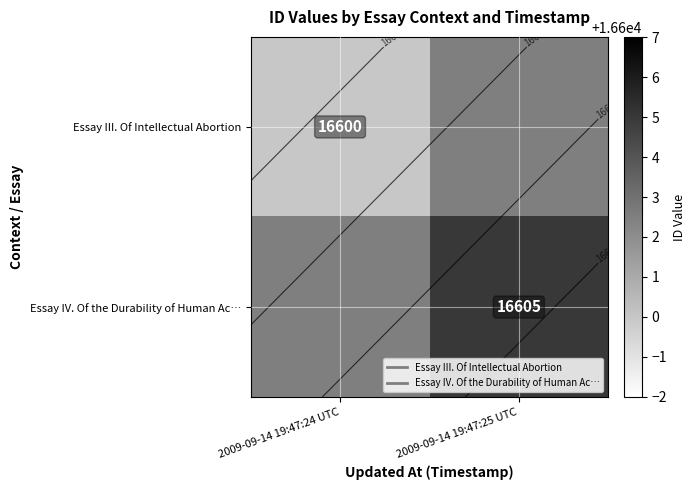

Is the value of Essay III. Of Intellectual Abortion at 2009-09-14 19:47:24 UTC greater than the value of Essay IV. Of the Durability of Human Ac… at 2009-09-14 19:47:24 UTC?

No